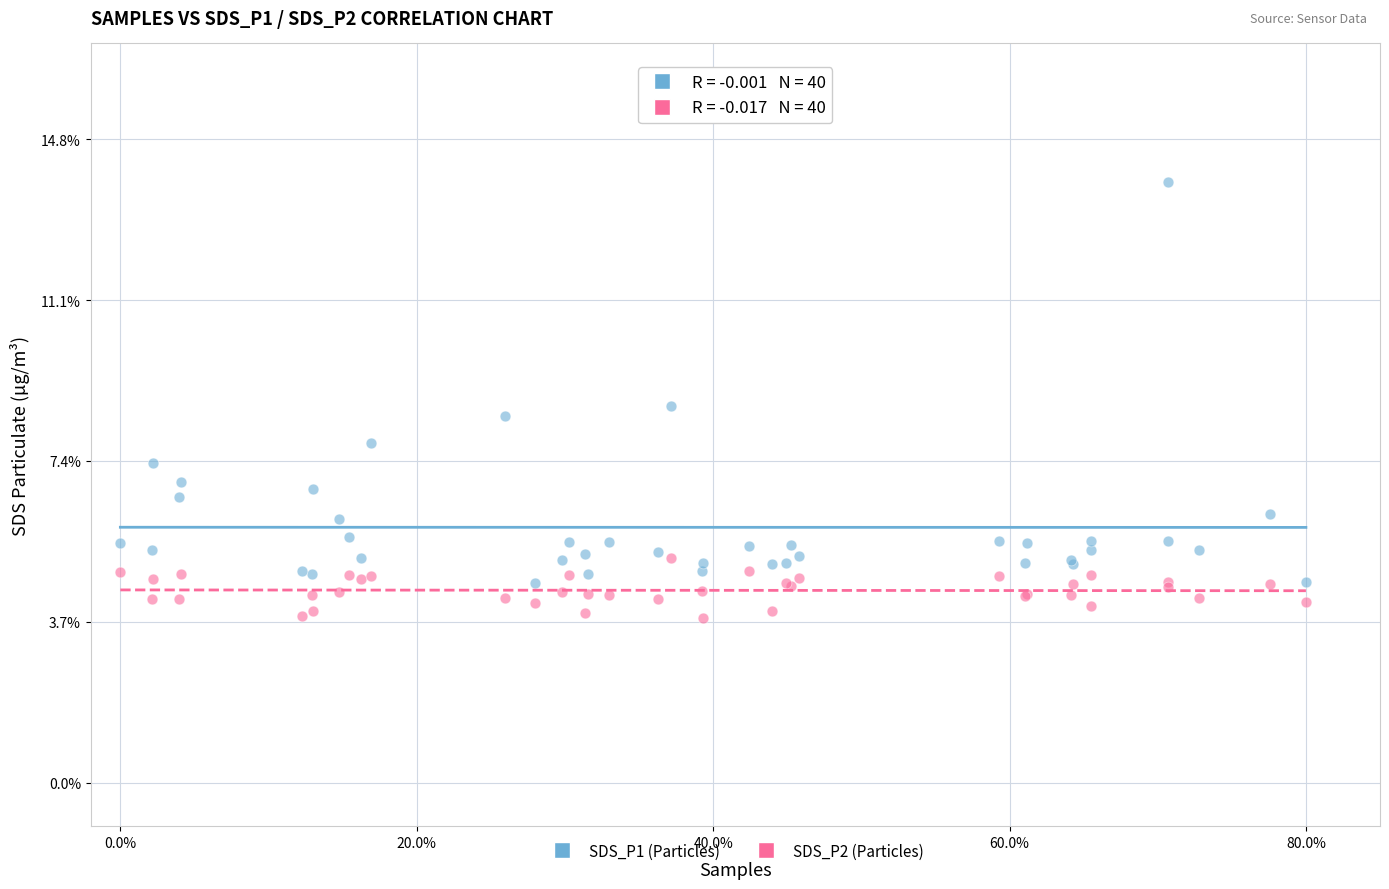

Across all series, what Y value is closest to 8?

7.8